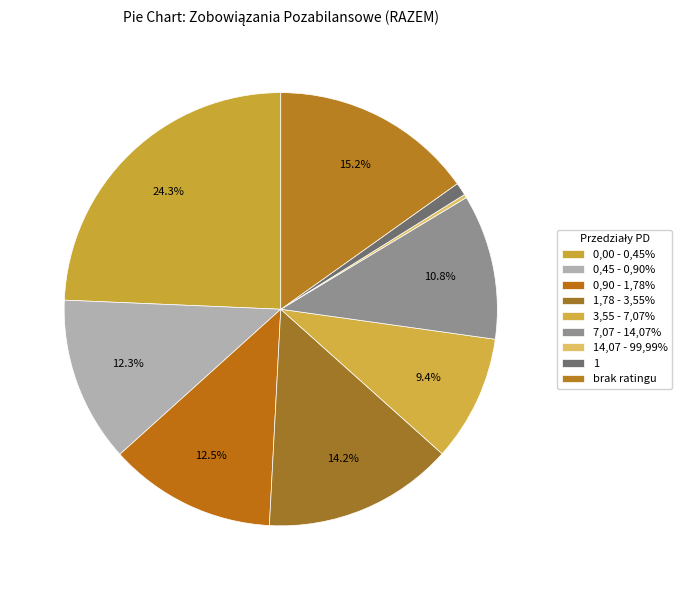

Count the number of slices in the pie.

9